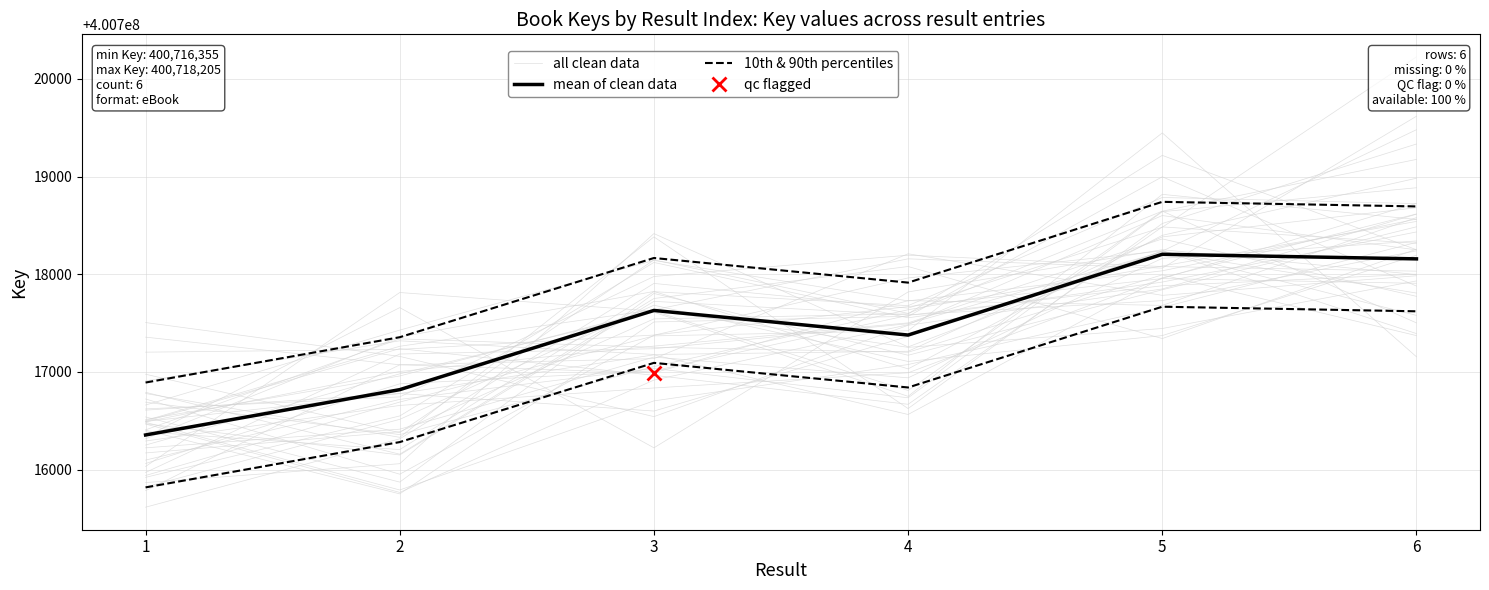

Which series has the largest range (max minus min)?

mean of clean data